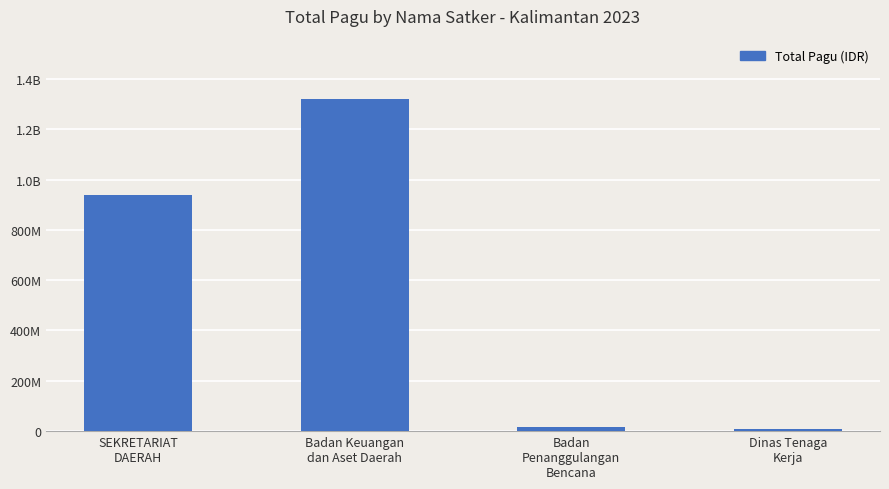

Which has a higher value, SEKRETARIAT
DAERAH or Badan Keuangan
dan Aset Daerah?

Badan Keuangan
dan Aset Daerah